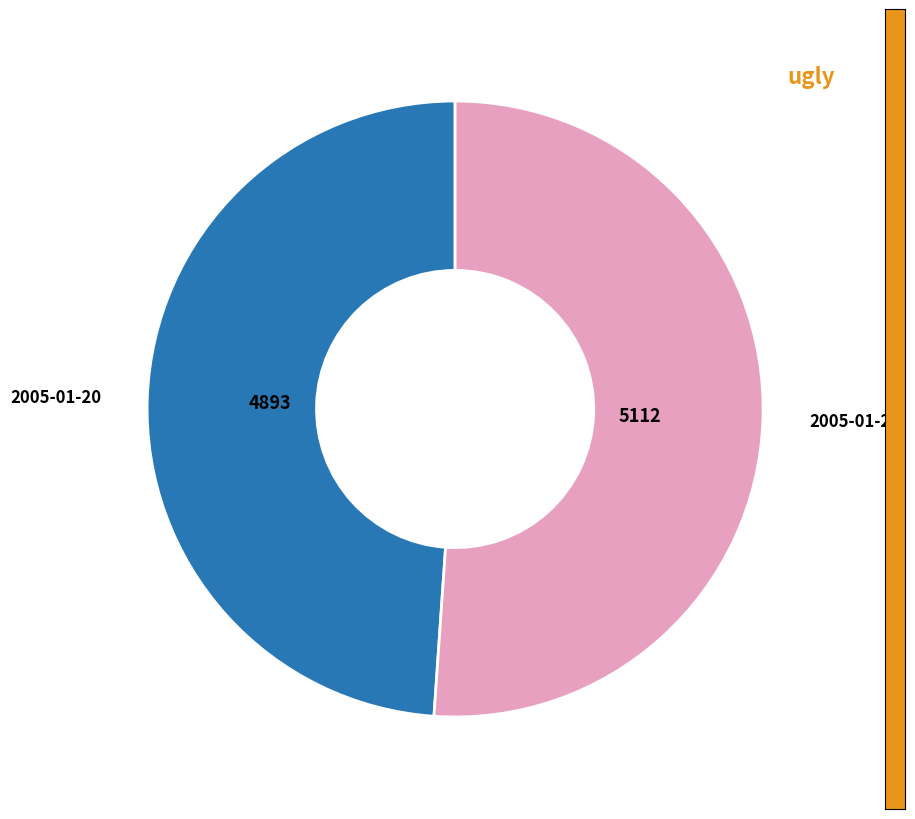

Is the sum of 2005-01-20 and 2005-01-25 greater than half?

Yes